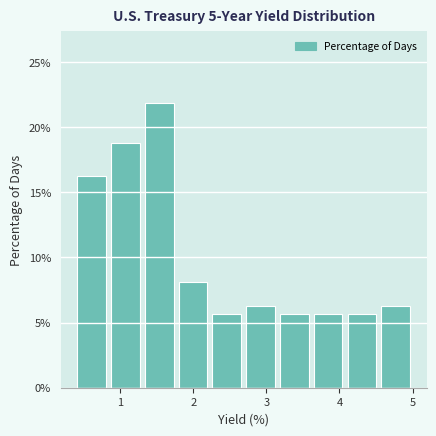

Reading left to right, transcribe this chart: for each bar, give the range it covers on the x-axis and its height. Neither the bar edges nor the heights are printed on the chart, so give them approximately, as read against the axes.

0.4 to 0.8: 16.5
0.8 to 1.3: 19.0
1.3 to 1.8: 22.0
1.8 to 2.2: 8.0
2.2 to 2.7: 5.5
2.7 to 3.2: 6.5
3.2 to 3.6: 5.5
3.6 to 4.1: 5.5
4.1 to 4.5: 5.5
4.5 to 5.0: 6.5